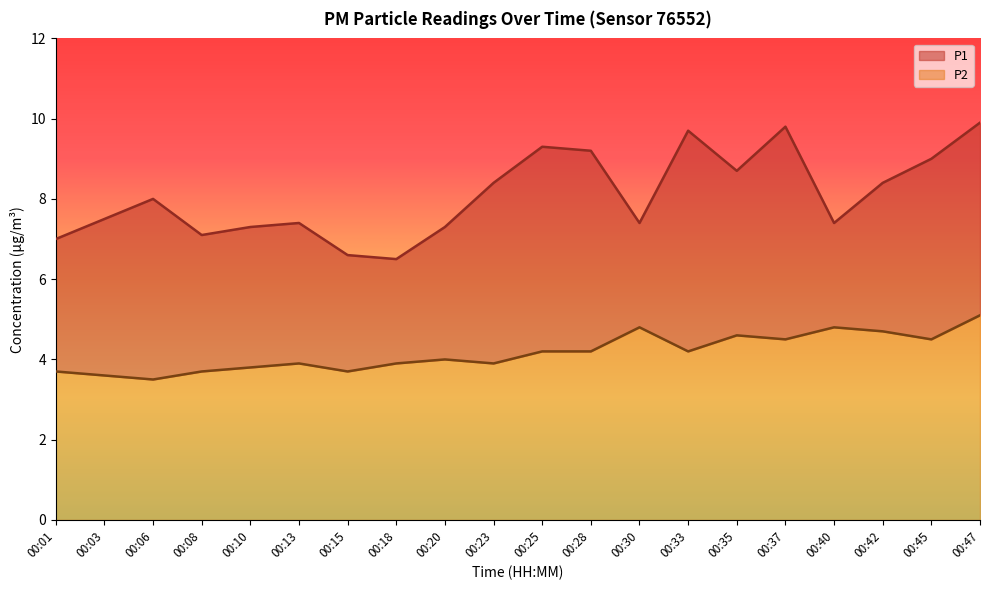

Rank the series at 00:37 from lowest to highest value.

P2, P1